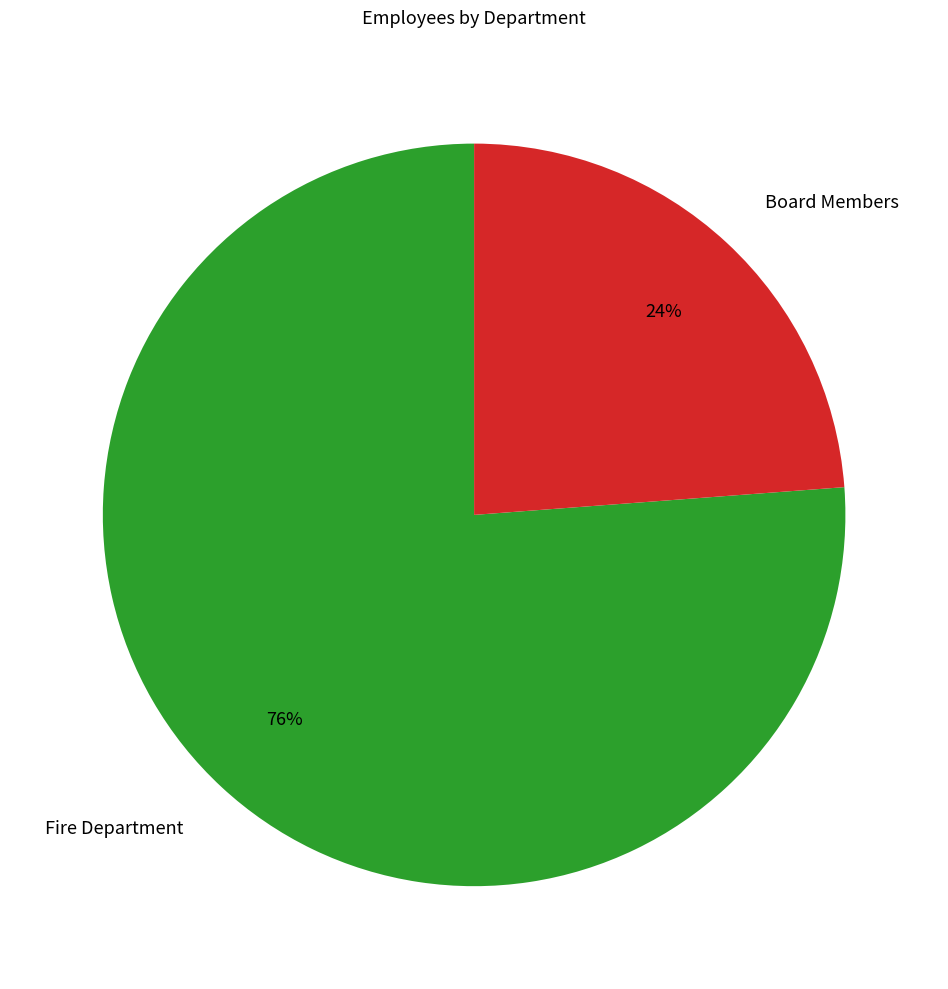

To the nearest percent, what is the combined percentage of Board Members and Fire Department?

100%